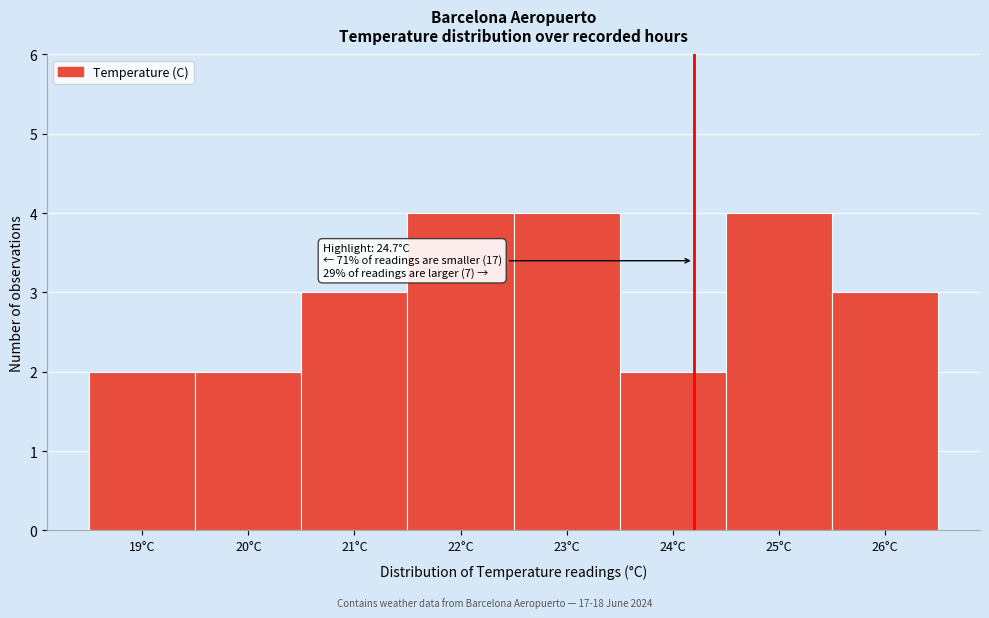

Reading left to right, extract all data points from this chart.

19°C=2	20°C=2	21°C=3	22°C=4	23°C=4	24°C=2	25°C=4	26°C=3